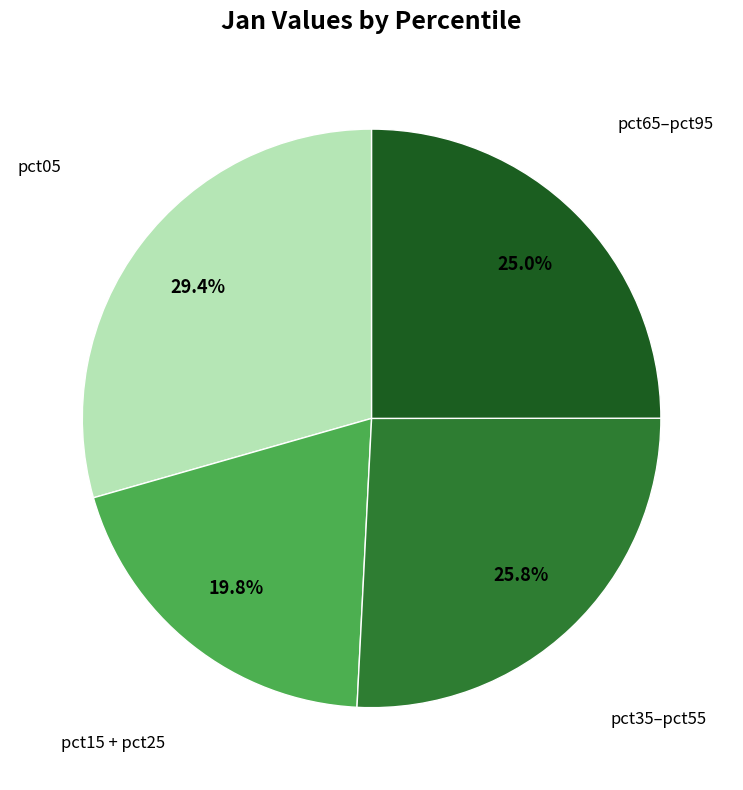

Is there any slice that represents more than half of the pie?

No